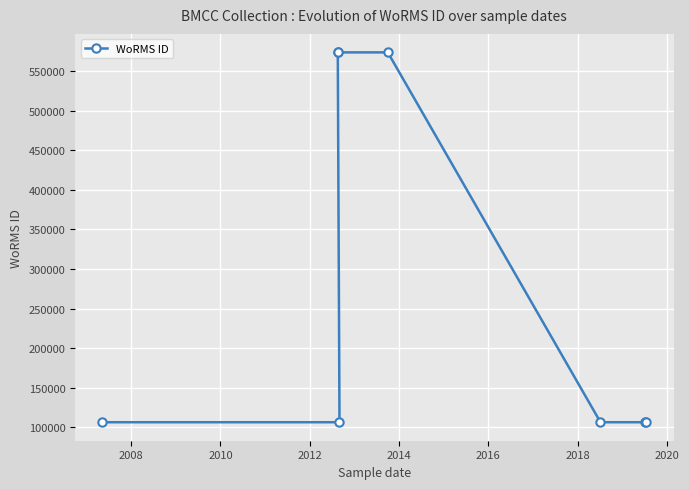

What is the value of the 3rd point from the left?

573955